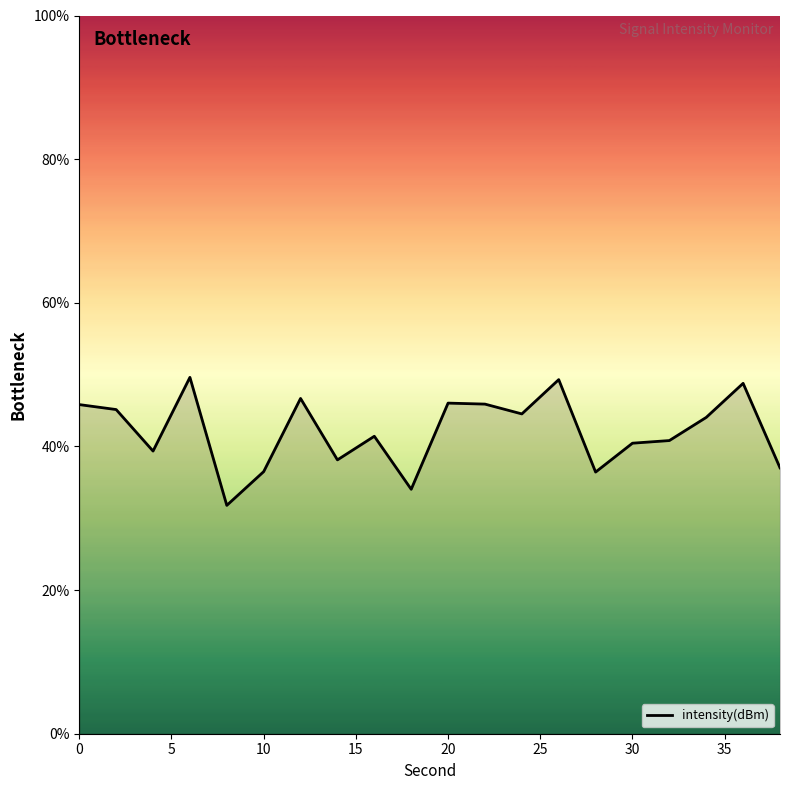

What is the greatest value displayed?

49.6